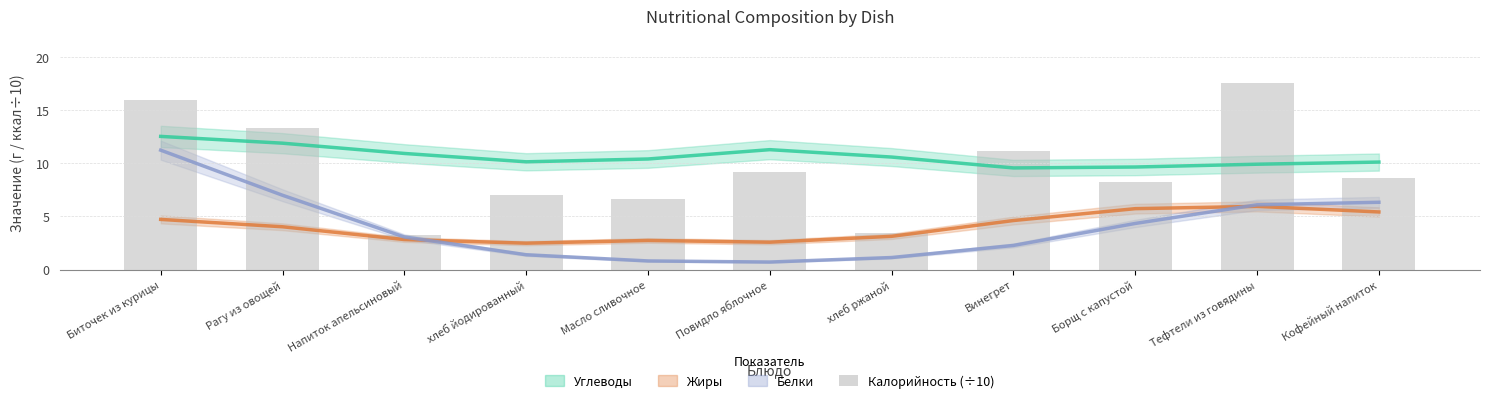

What is the lowest value of the Жиры series?

2.5